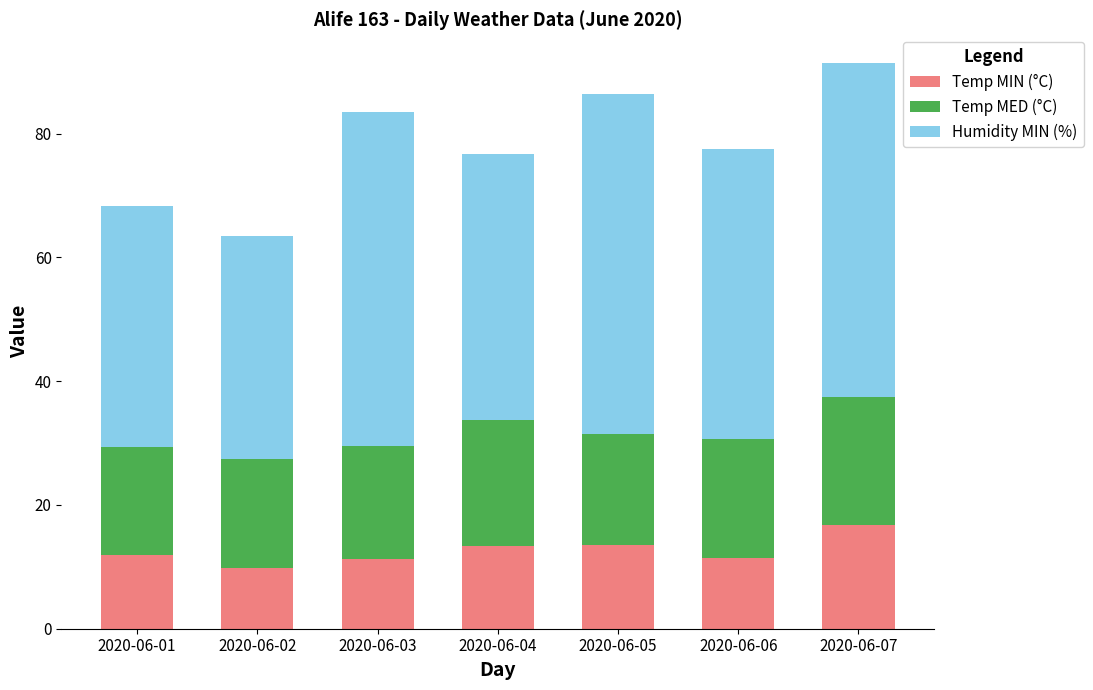

What is the approximate value of Temp MIN (°C) at 2020-06-03?

11.3